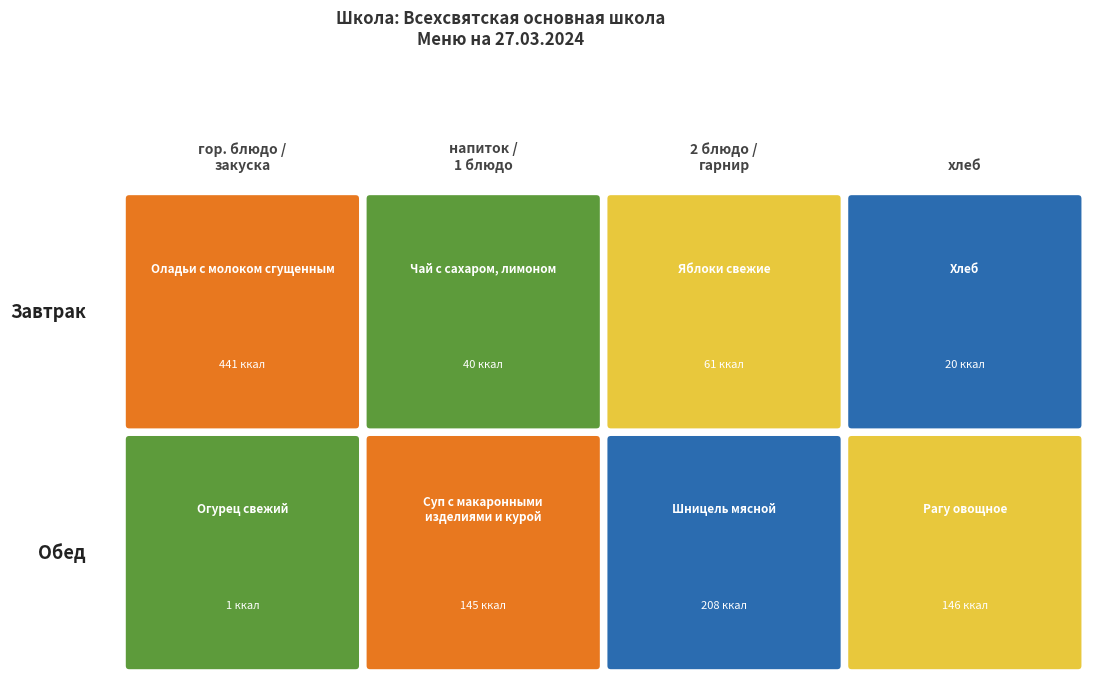

What is the approximate value of Завтрак at 0, to the nearest 5?

440